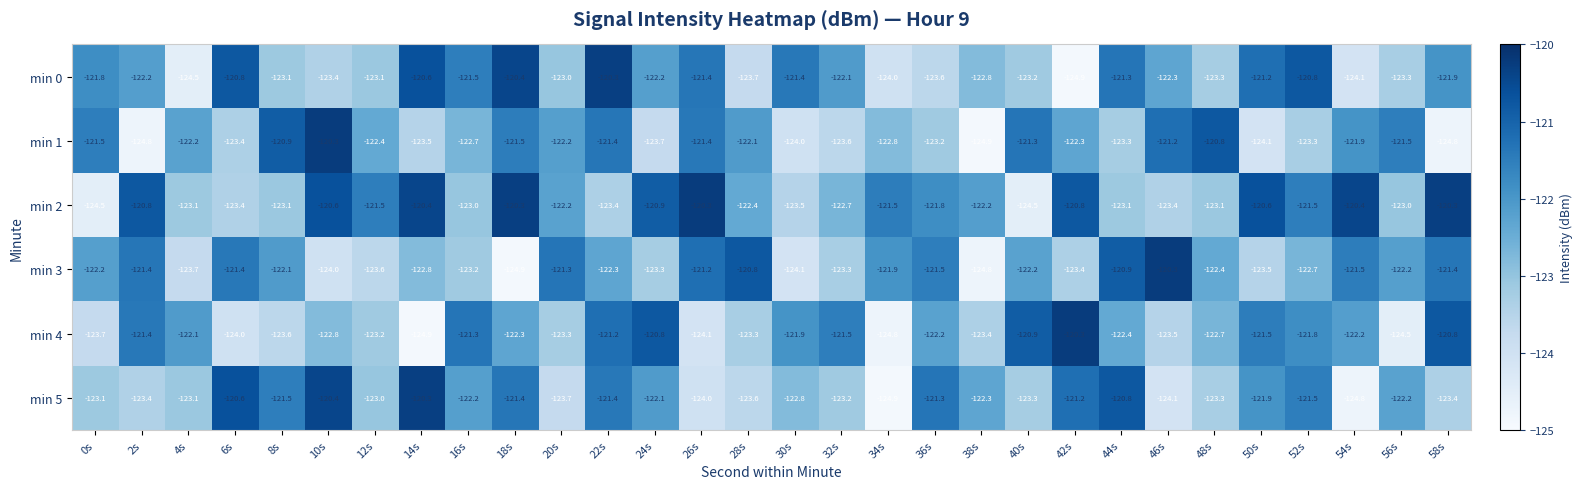

True or false: min 0 has a value of -123.0 at 20s.

True